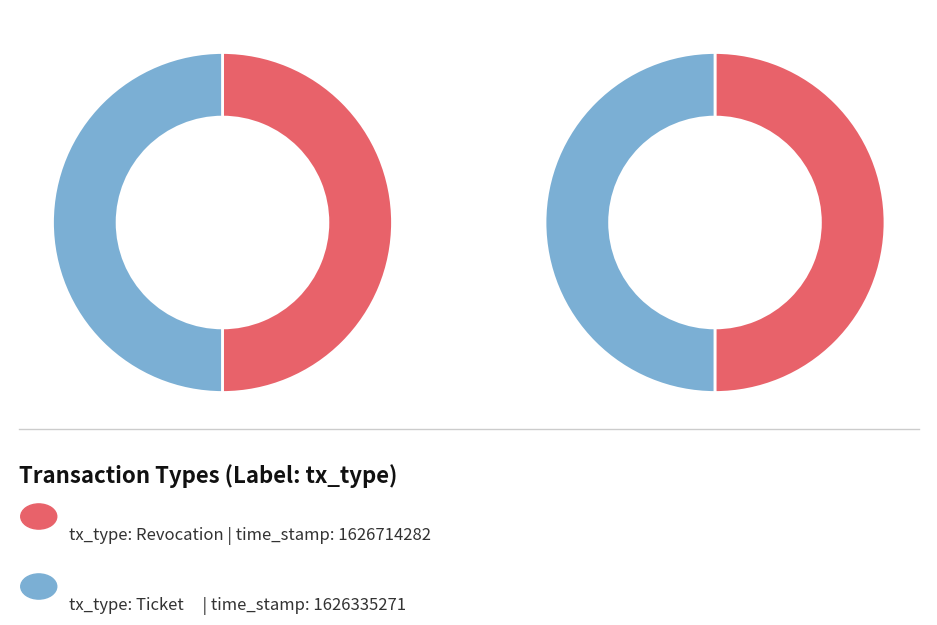

What percentage do Revocation and Ticket together represent?

100.0%